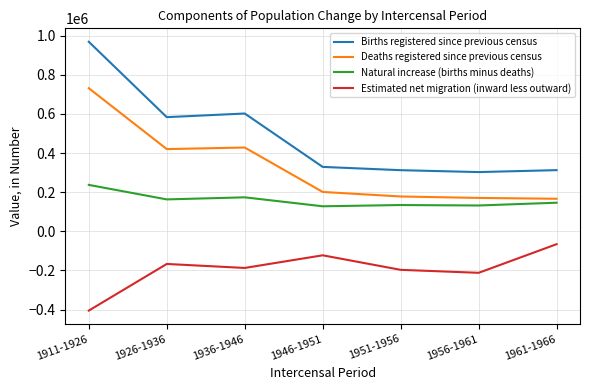

True or false: Births registered since previous census and Natural increase (births minus deaths) cross at least once.

False